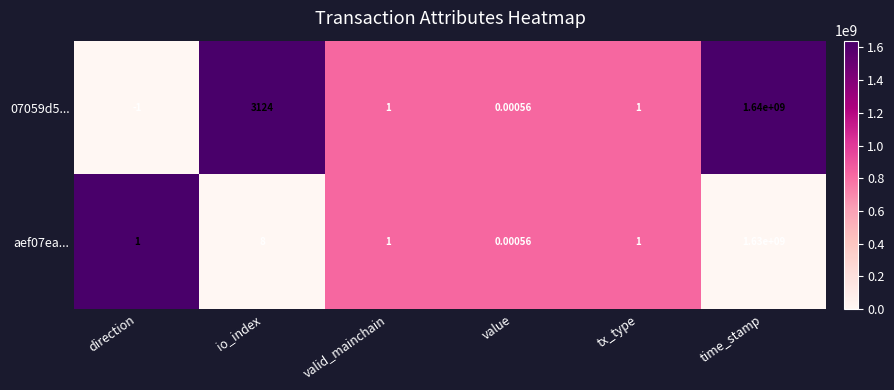

What is the spread (max minus min) of values at io_index?

3116.0